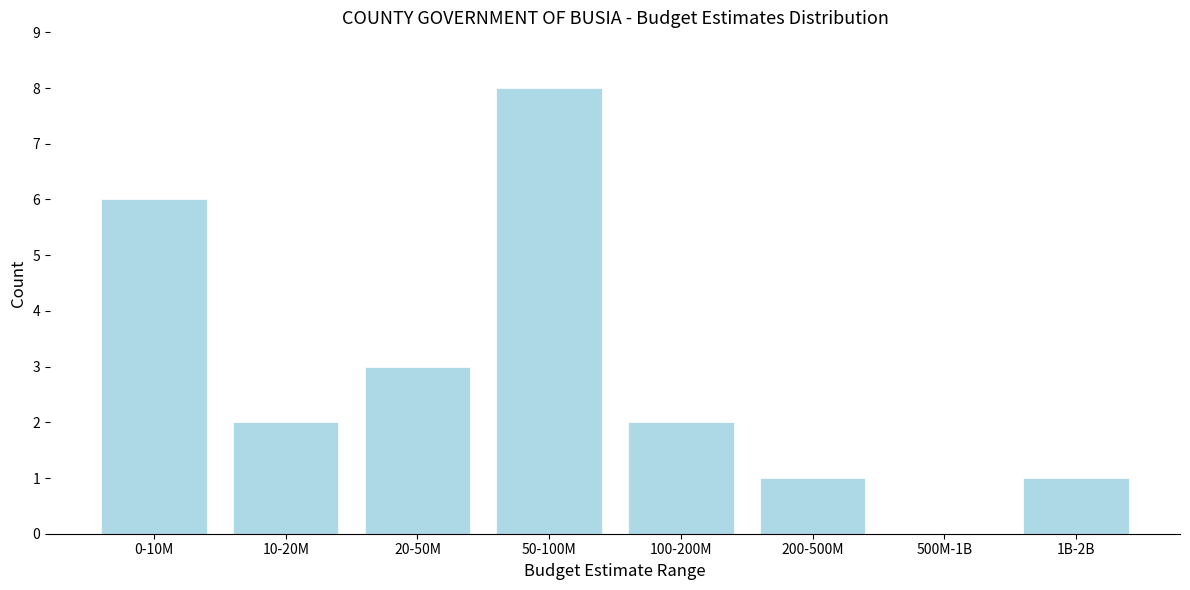

Reading left to right, what are all the values shown in this chart?

0-10M=6	10-20M=2	20-50M=3	50-100M=8	100-200M=2	200-500M=1	500M-1B=0	1B-2B=1